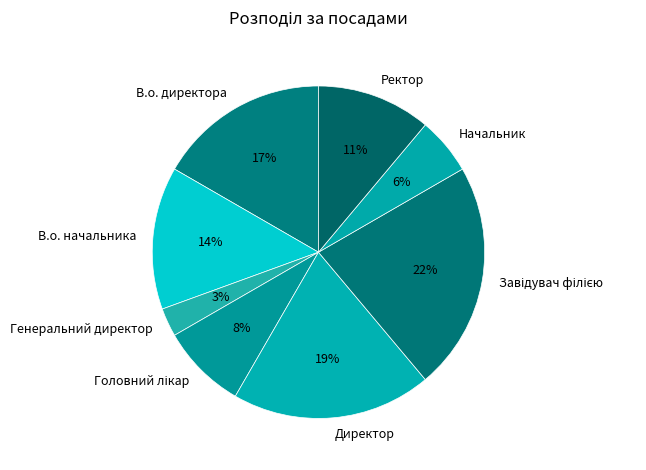

How many slices are in this pie chart?

8